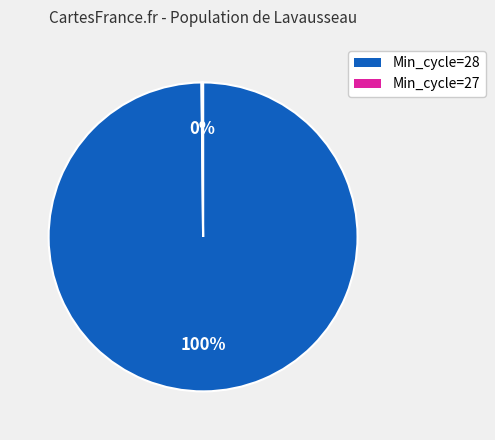

To the nearest percent, what is the difference between the largest and smallest slice percentages?

100%